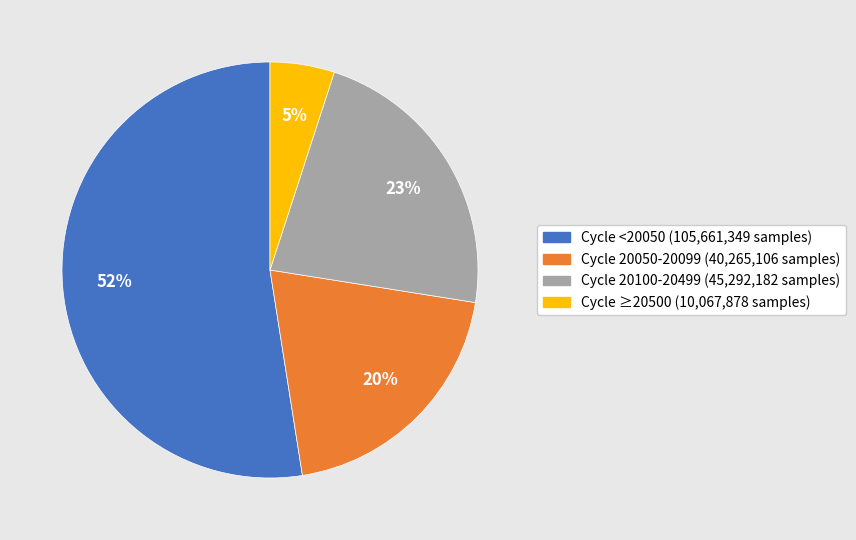

True or false: Cycle ≥20500 (10,067,878 samples) accounts for 1% of the total.

False